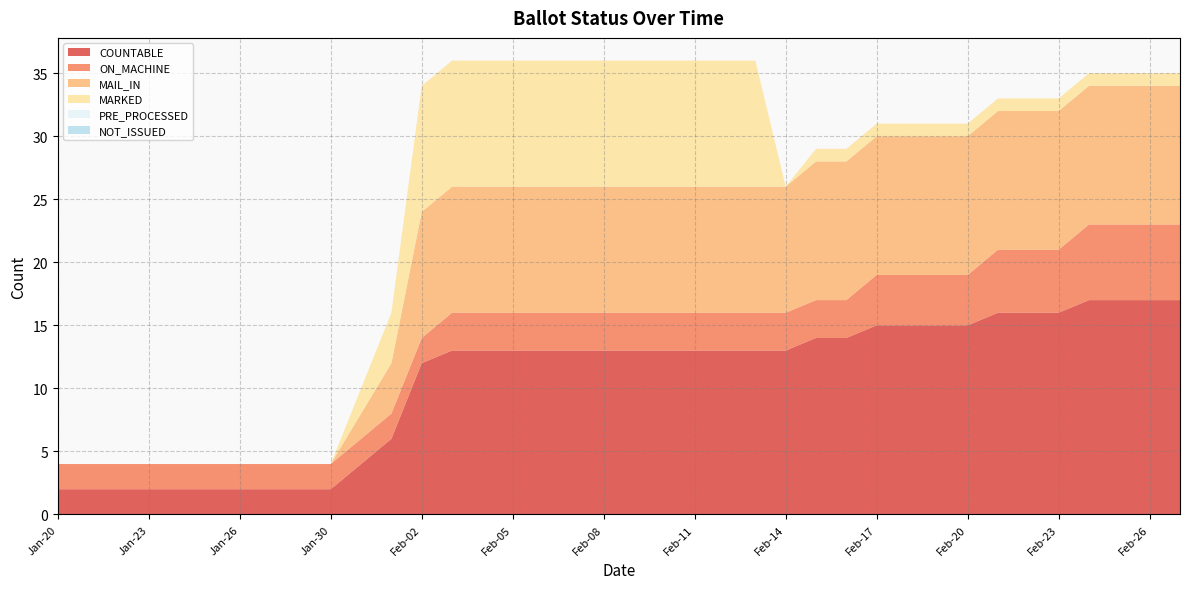

Reading right to left, transcribe all the data shown in this chart.

COUNTABLE: 17	17	17	17	16	16	16	15	15	15	15	14	14	13	13	13	13	13	13	13	13	13	13	13	13	12	6	4	2	2	2	2	2	2	2	2	2	2
ON_MACHINE: 6	6	6	6	5	5	5	4	4	4	4	3	3	3	3	3	3	3	3	3	3	3	3	3	3	2	2	2	2	2	2	2	2	2	2	2	2	2
MAIL_IN: 11	11	11	11	11	11	11	11	11	11	11	11	11	10	10	10	10	10	10	10	10	10	10	10	10	10	4	2	0	0	0	0	0	0	0	0	0	0
MARKED: 1	1	1	1	1	1	1	1	1	1	1	1	1	0	10	10	10	10	10	10	10	10	10	10	10	10	4	2	0	0	0	0	0	0	0	0	0	0
PRE_PROCESSED: 0	0	0	0	0	0	0	0	0	0	0	0	0	0	0	0	0	0	0	0	0	0	0	0	0	0	0	0	0	0	0	0	0	0	0	0	0	0
NOT_ISSUED: 0	0	0	0	0	0	0	0	0	0	0	0	0	0	0	0	0	0	0	0	0	0	0	0	0	0	0	0	0	0	0	0	0	0	0	0	0	0